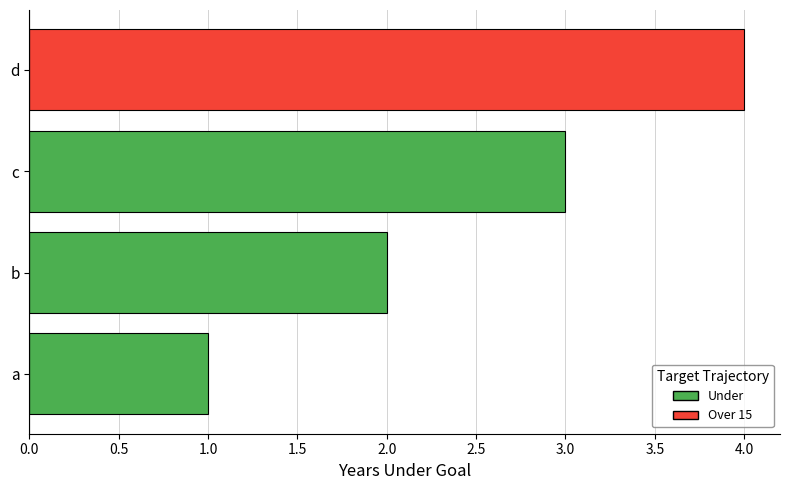

What is the difference between the maximum and minimum values?

3